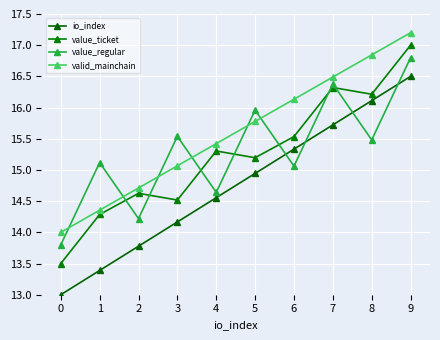

Reading right to left, transcribe all the data shown in this chart.

io_index: 9=16.5	8=16.1	7=15.7	6=15.3	5=14.9	4=14.6	3=14.2	2=13.8	1=13.4	0=13.0
value_ticket: 9=17.0	8=16.2	7=16.3	6=15.5	5=15.2	4=15.3	3=14.5	2=14.6	1=14.3	0=13.5
value_regular: 9=16.8	8=15.5	7=16.4	6=15.1	5=16.0	4=14.6	3=15.5	2=14.2	1=15.1	0=13.8
valid_mainchain: 9=17.2	8=16.8	7=16.5	6=16.1	5=15.8	4=15.4	3=15.1	2=14.7	1=14.4	0=14.0